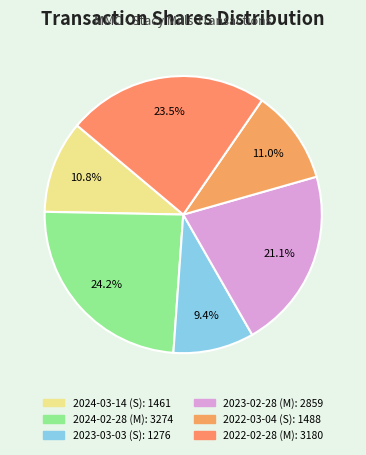

What percentage is the 2022-02-28 (M) slice, to the nearest percent?

23%